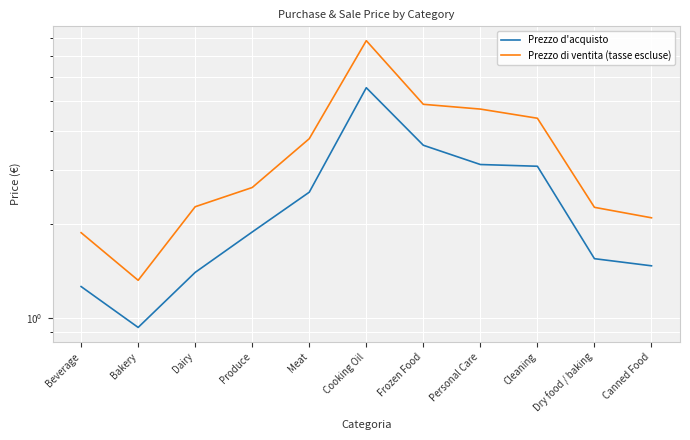

True or false: Prezzo di ventita (tasse escluse) and Prezzo d'acquisto intersect in this chart.

False